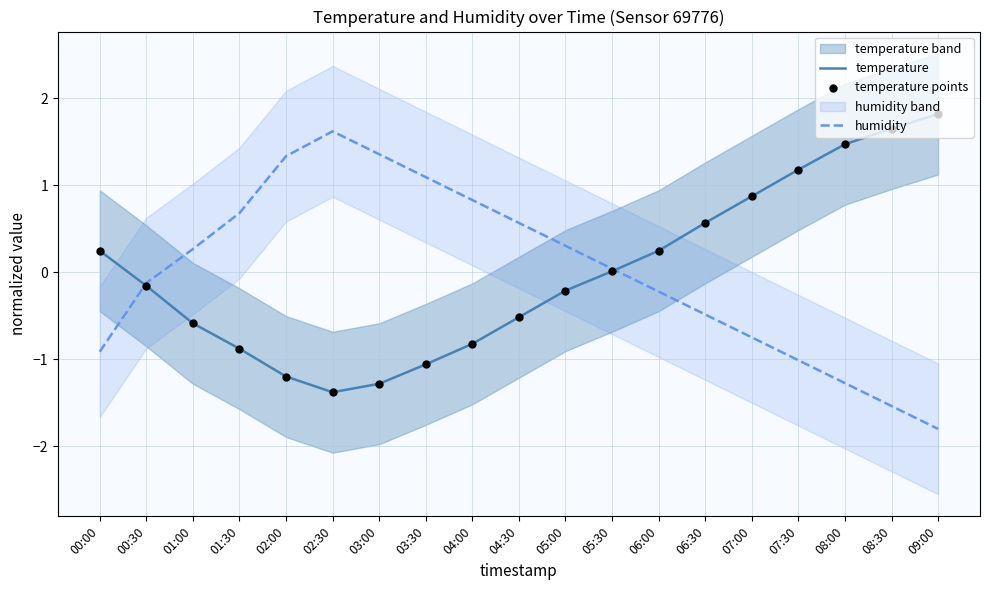

Which series reaches the minimum Y coordinate?

humidity